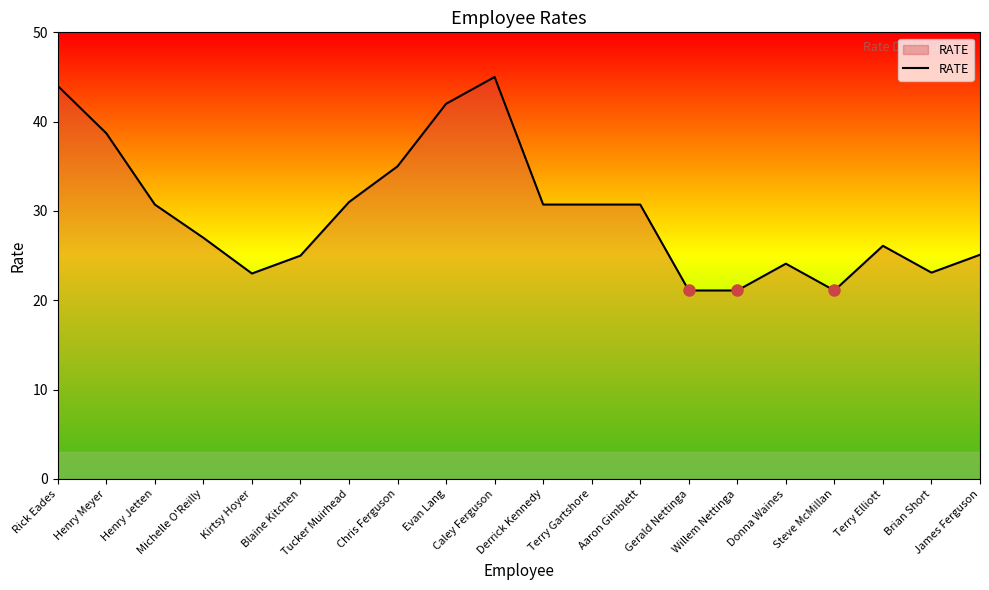

What is the smallest value displayed?

21.1